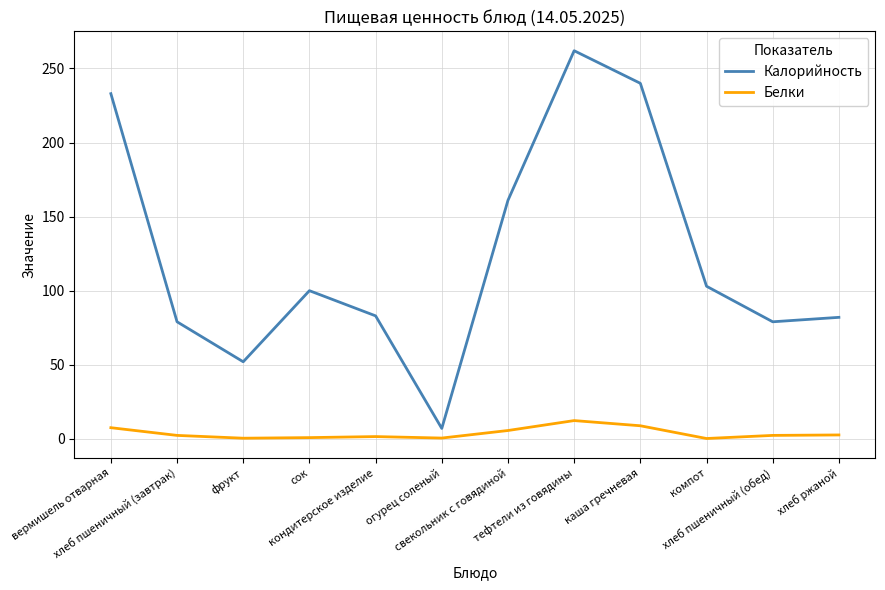

What is the maximum value for Калорийность?

262.0